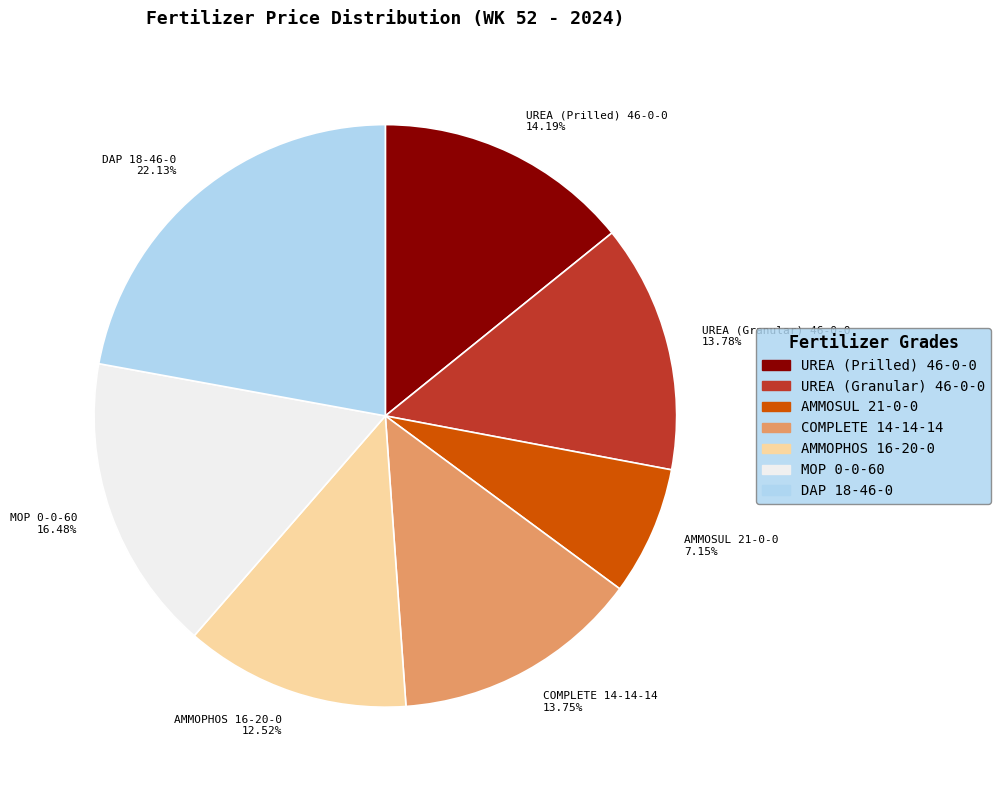

How many slices are in this pie chart?

7